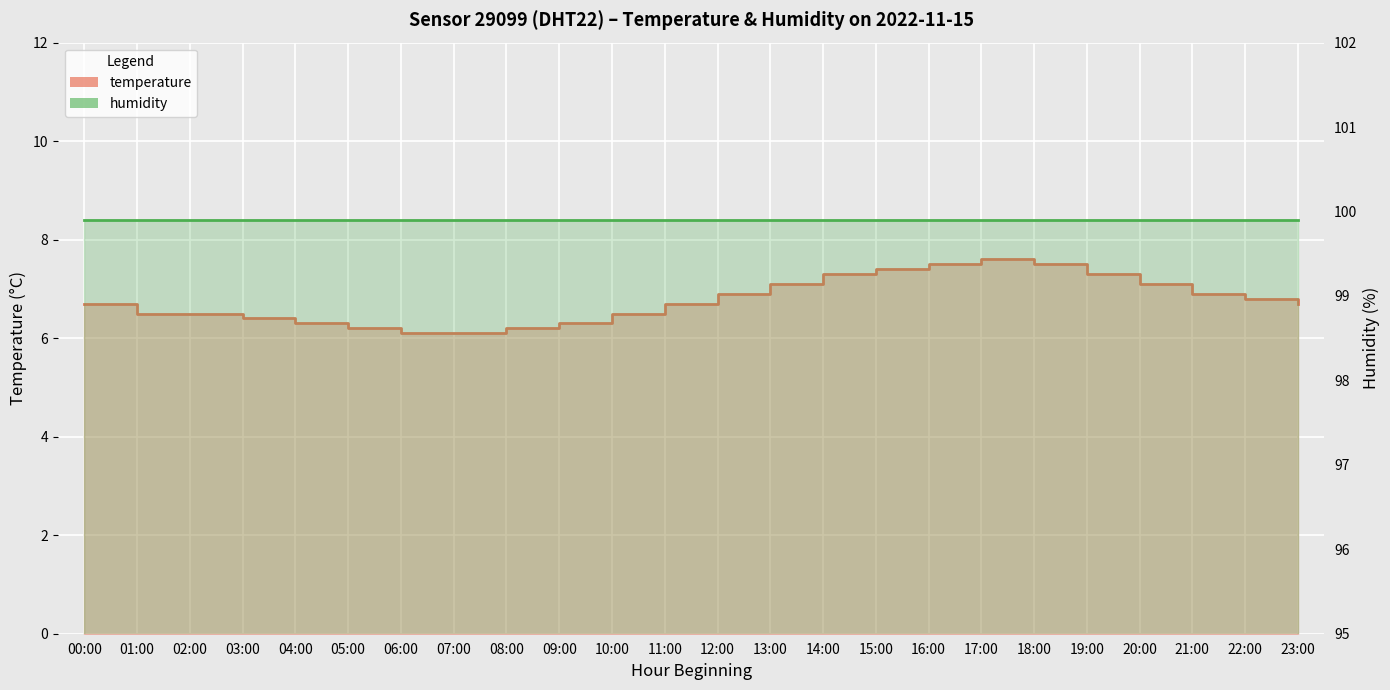

At which category does the data reach its first local peak?

17:00